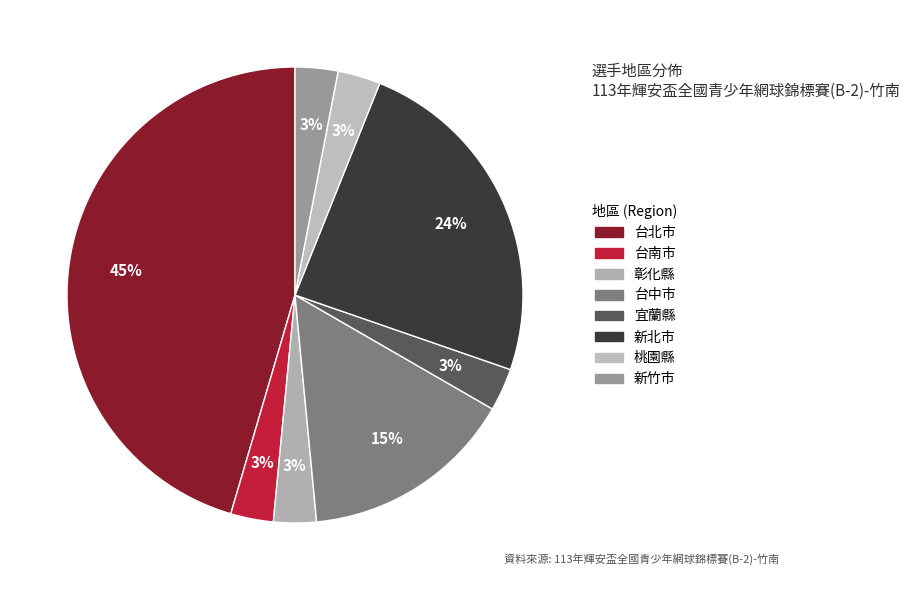

Is there a majority slice in this chart?

No